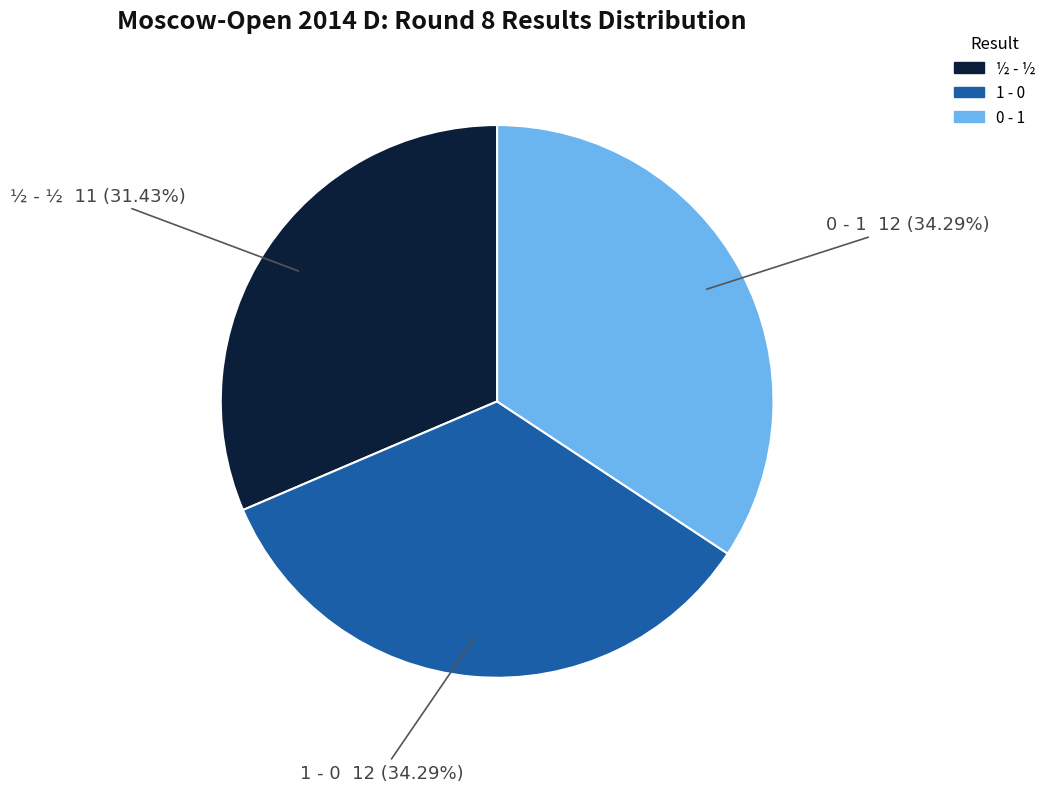

To the nearest percent, what percentage of the pie is 0 - 1?

34%